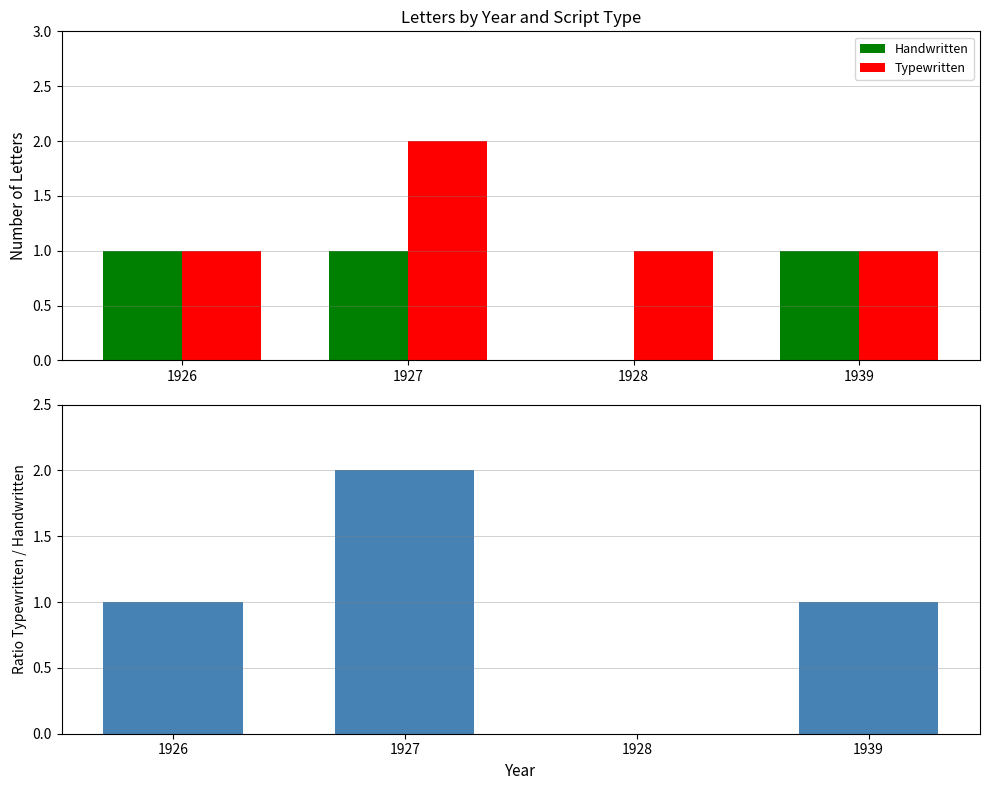

True or false: Typewritten has a value of 2 at 1927.

True